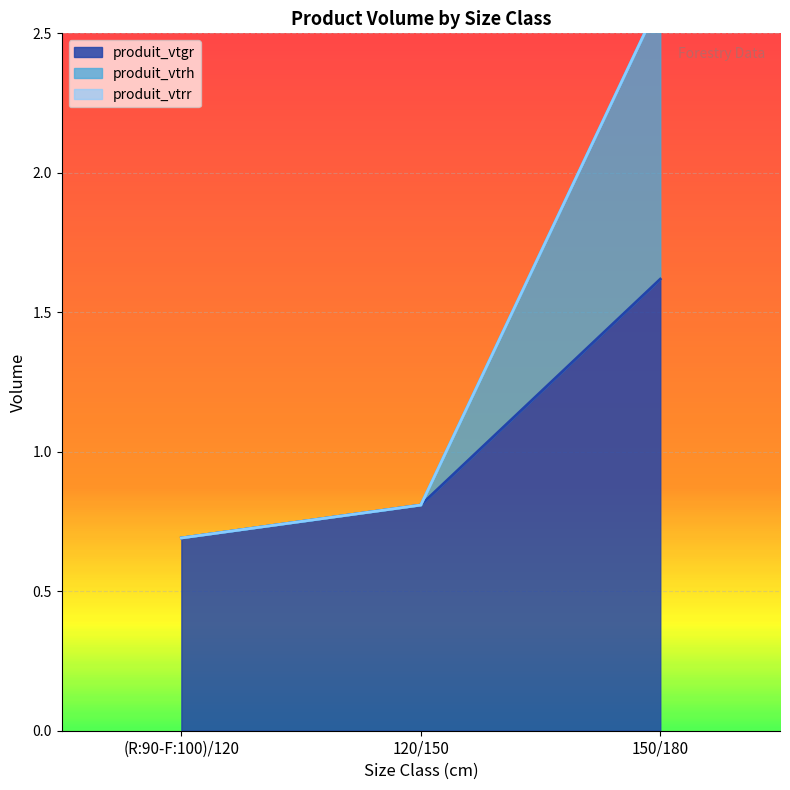

Which series has the largest range (max minus min)?

produit_vtrh